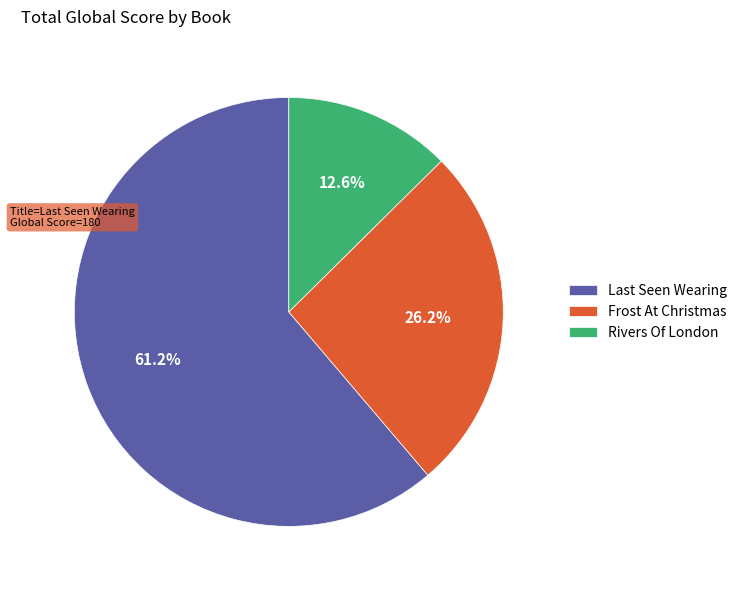

To the nearest percent, what is the difference between the largest and smallest slice percentages?

49%